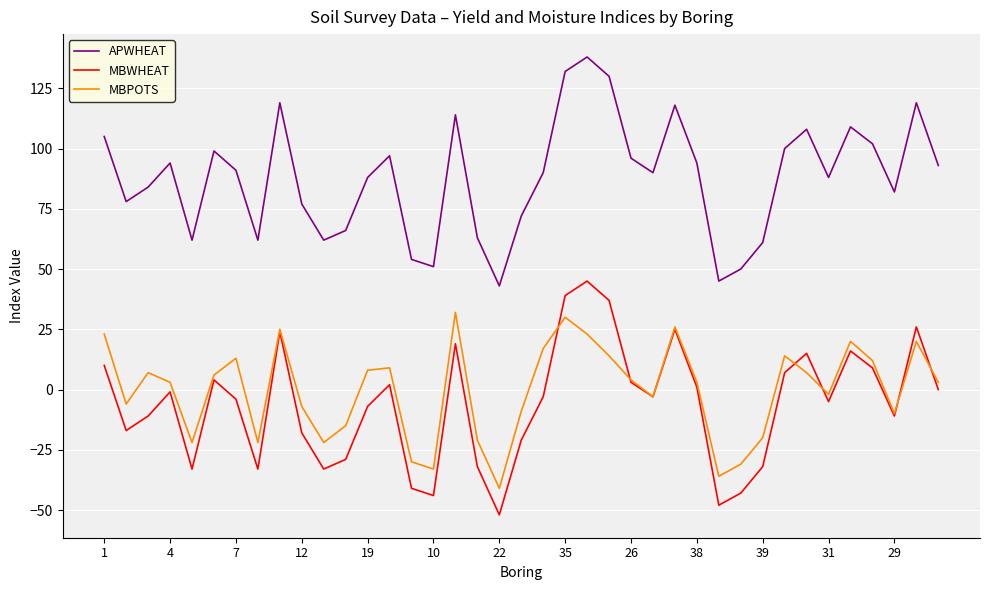

What is the maximum value shown in the chart?

138